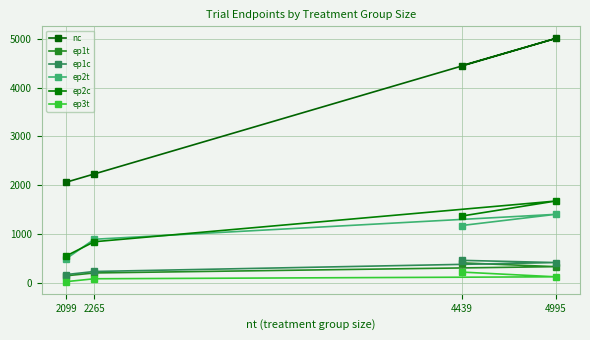

What is the difference between the ep2c values at 2265 and 4995?

833